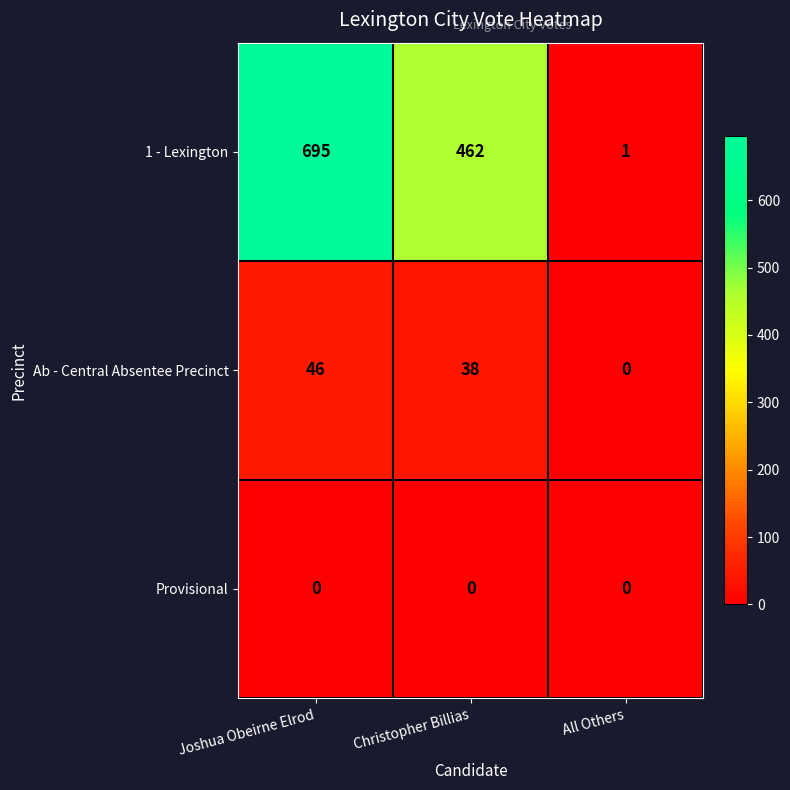

Rank the series by their maximum value, from highest to lowest.

1 - Lexington, Ab - Central Absentee Precinct, Provisional